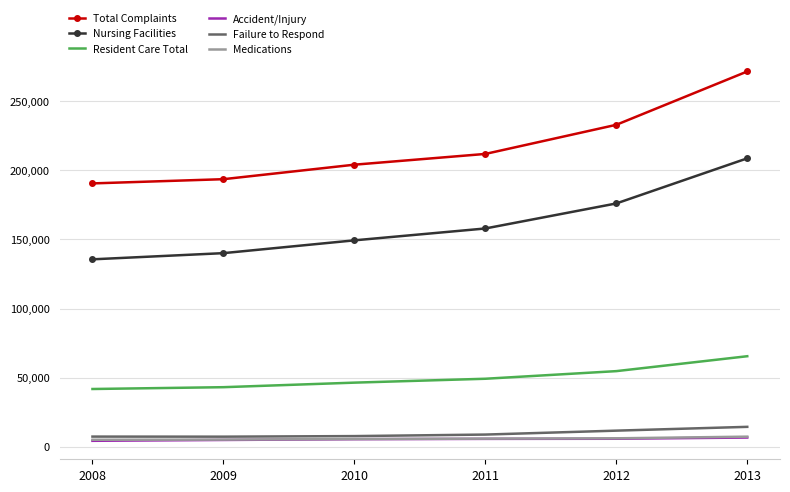

What is the maximum value shown in the chart?

271650